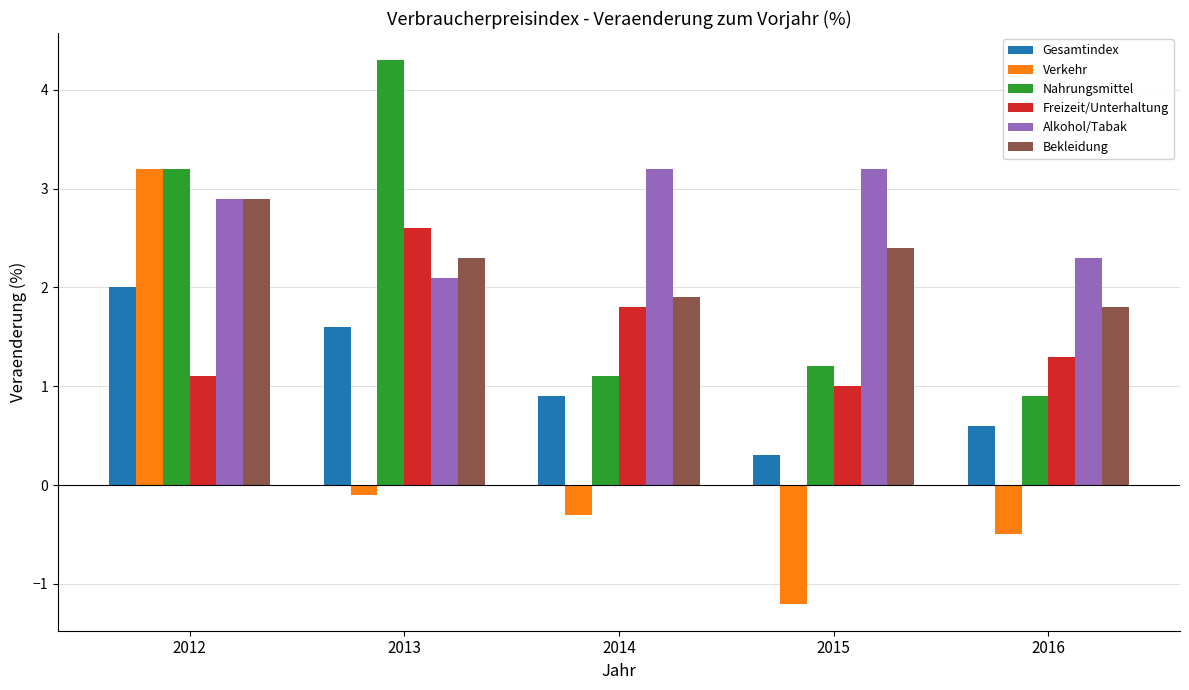

At how many categories does at least one series exceed 0?

5